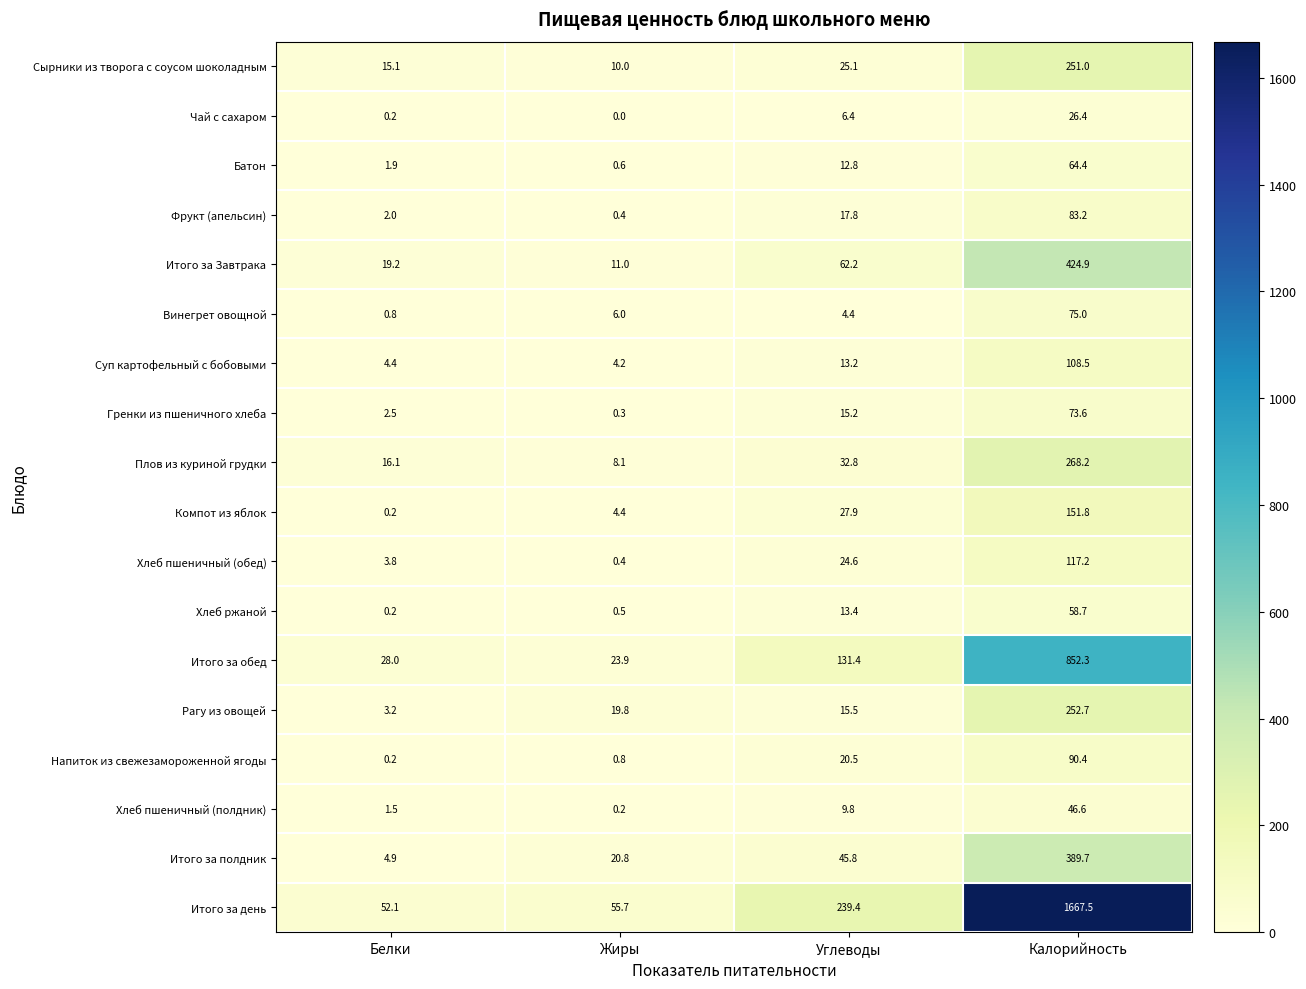

At which label does Итого за обед first exceed 131?

Углеводы